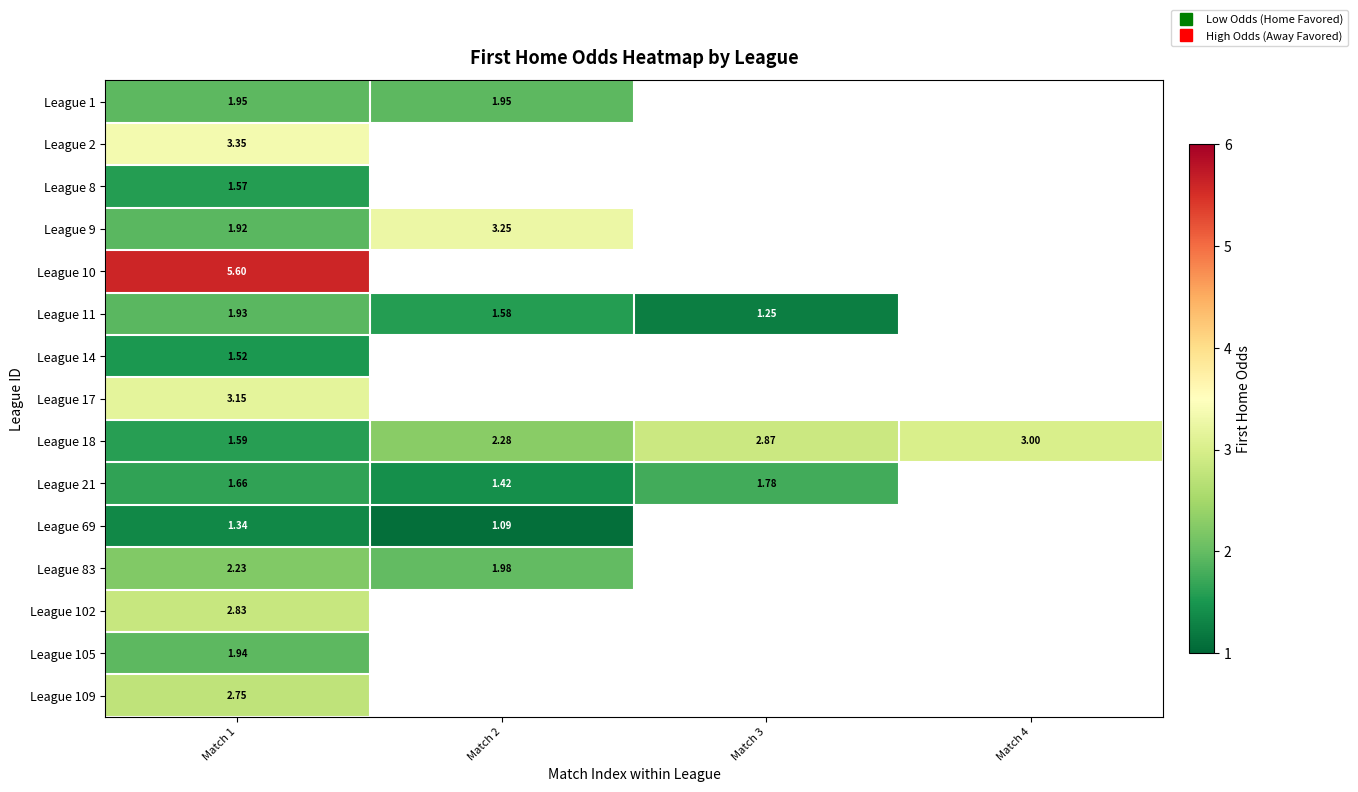

At how many categories does at least one series exceed 2?

4